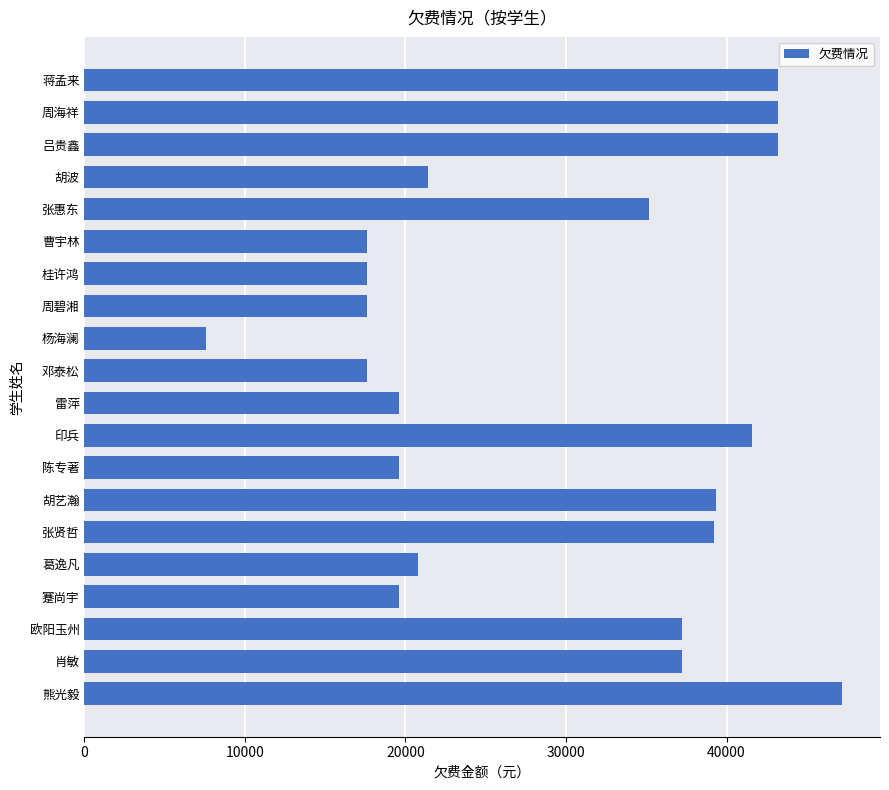

Between 曹宇林 and 欧阳玉州, which is larger?

欧阳玉州